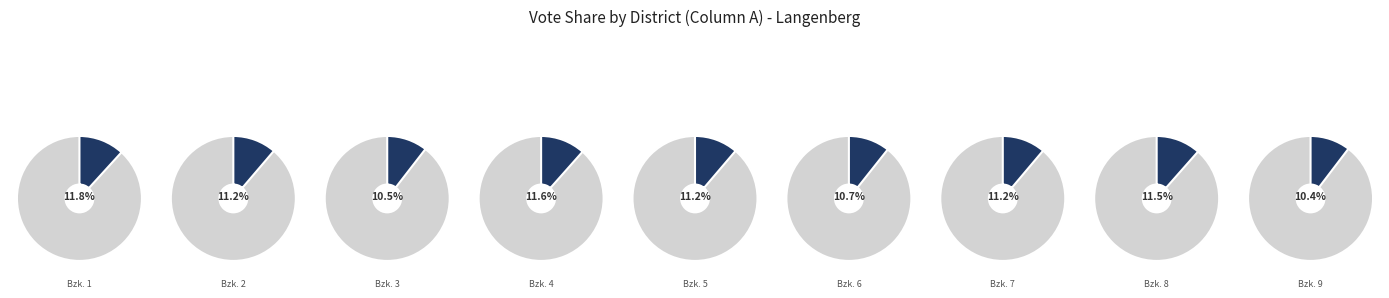

To the nearest percent, what percentage of the pie is Wahlbezirk 3?

10%